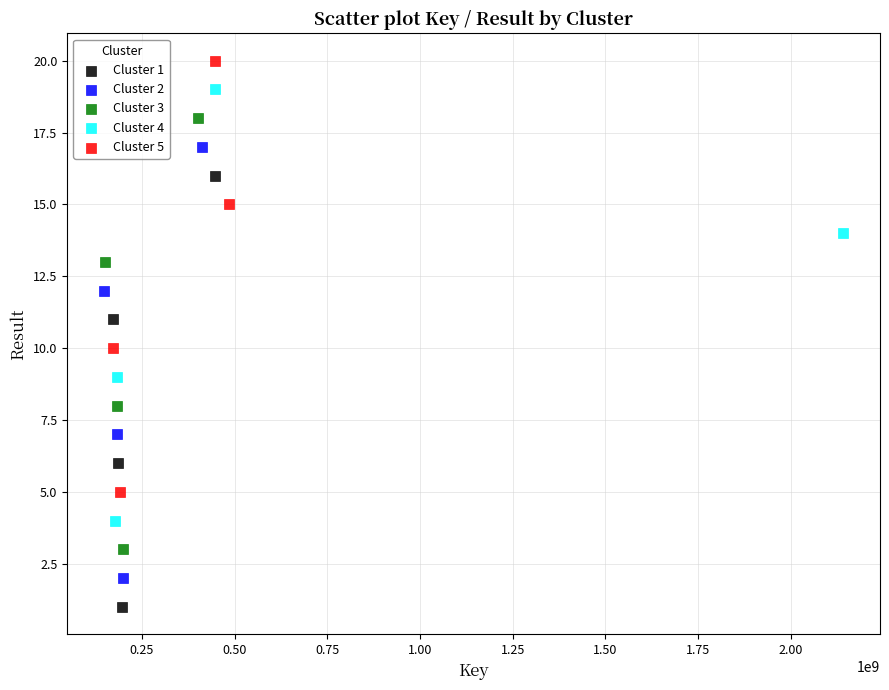

Which series reaches the minimum Y coordinate?

Cluster 1